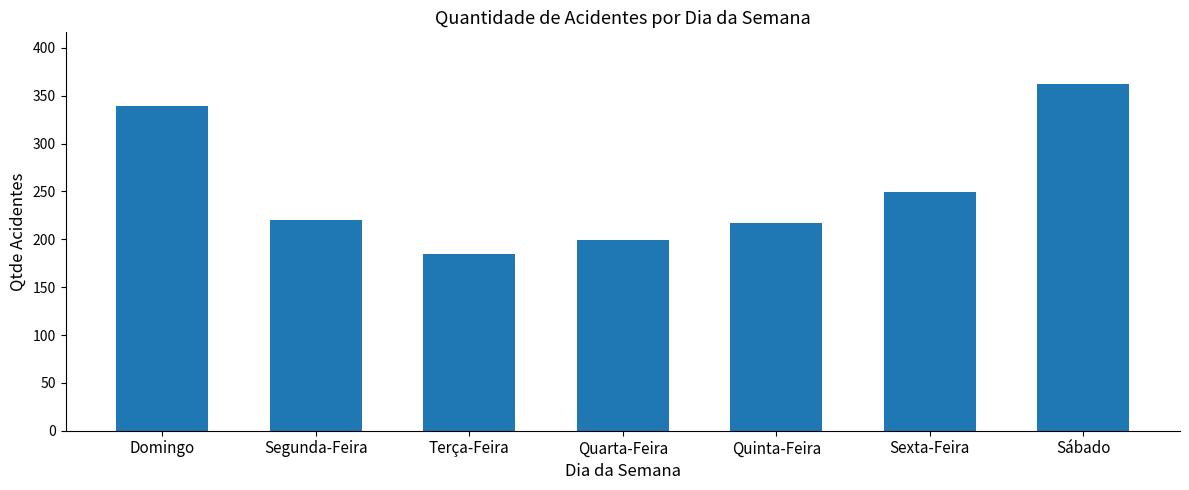

What is the label of the 7th bar from the left?

Sábado